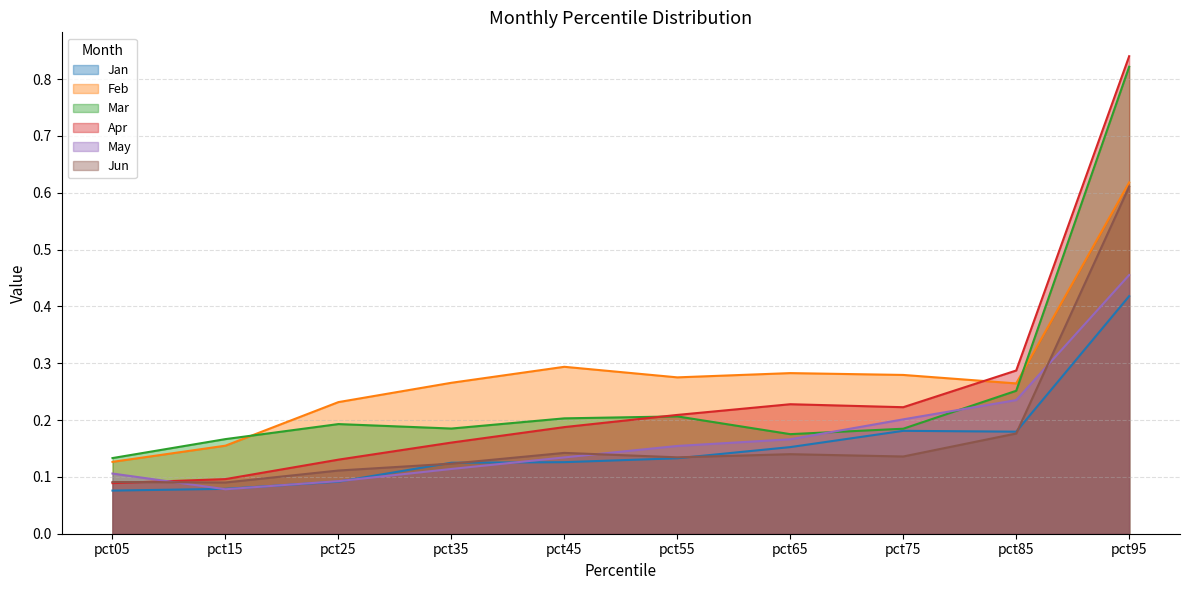

Reading left to right, transcribe all the data shown in this chart.

Jan: 0.1	0.1	0.1	0.1	0.1	0.1	0.2	0.2	0.2	0.4
Feb: 0.1	0.2	0.2	0.3	0.3	0.3	0.3	0.3	0.3	0.6
Mar: 0.1	0.2	0.2	0.2	0.2	0.2	0.2	0.2	0.3	0.8
Apr: 0.1	0.1	0.1	0.2	0.2	0.2	0.2	0.2	0.3	0.8
May: 0.1	0.1	0.1	0.1	0.1	0.2	0.2	0.2	0.2	0.5
Jun: 0.1	0.1	0.1	0.1	0.1	0.1	0.1	0.1	0.2	0.6